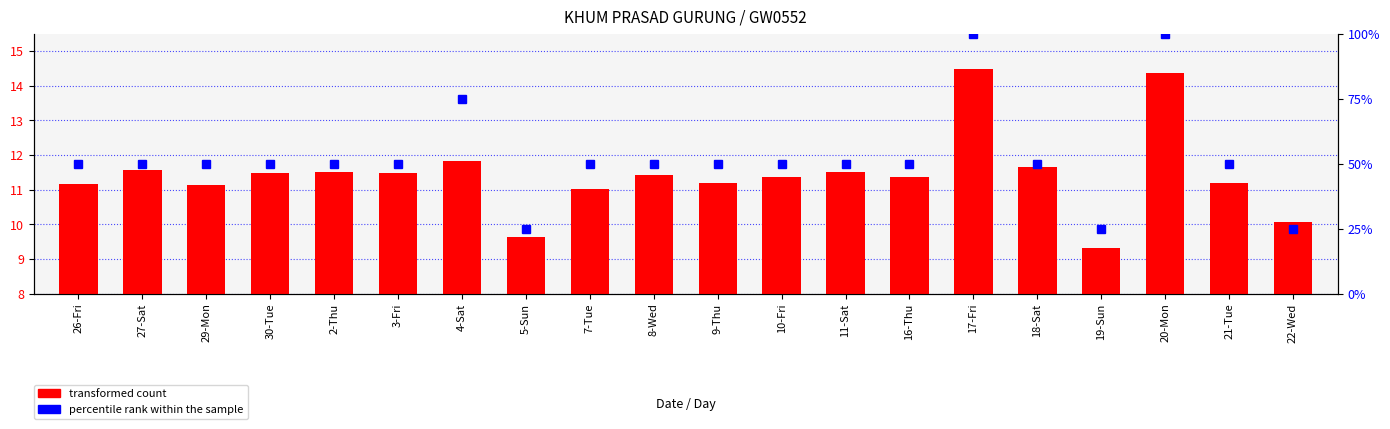

At how many categories does at least one series exceed 45?

17